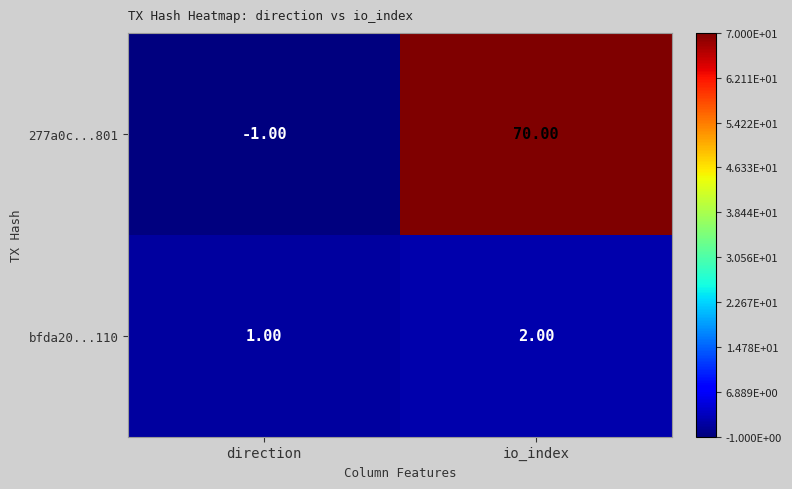

Which category has the highest value across all series?

io_index